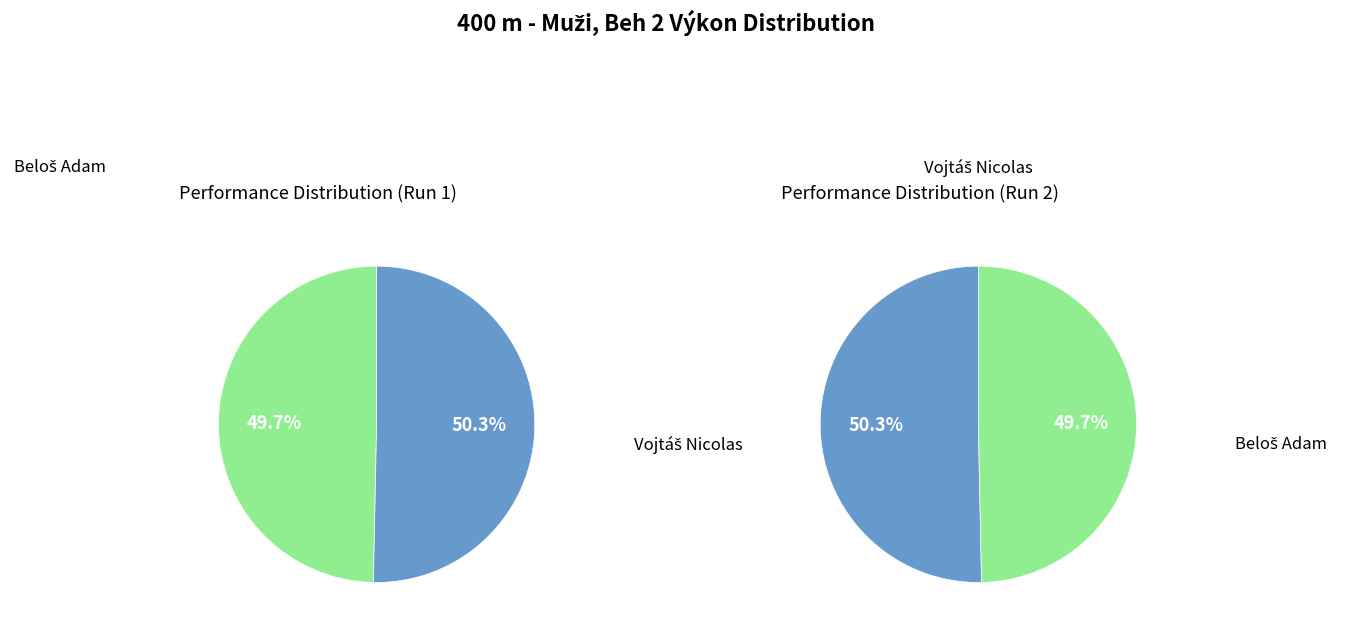

To the nearest percent, what is the difference between the largest and smallest slice percentages?

1%